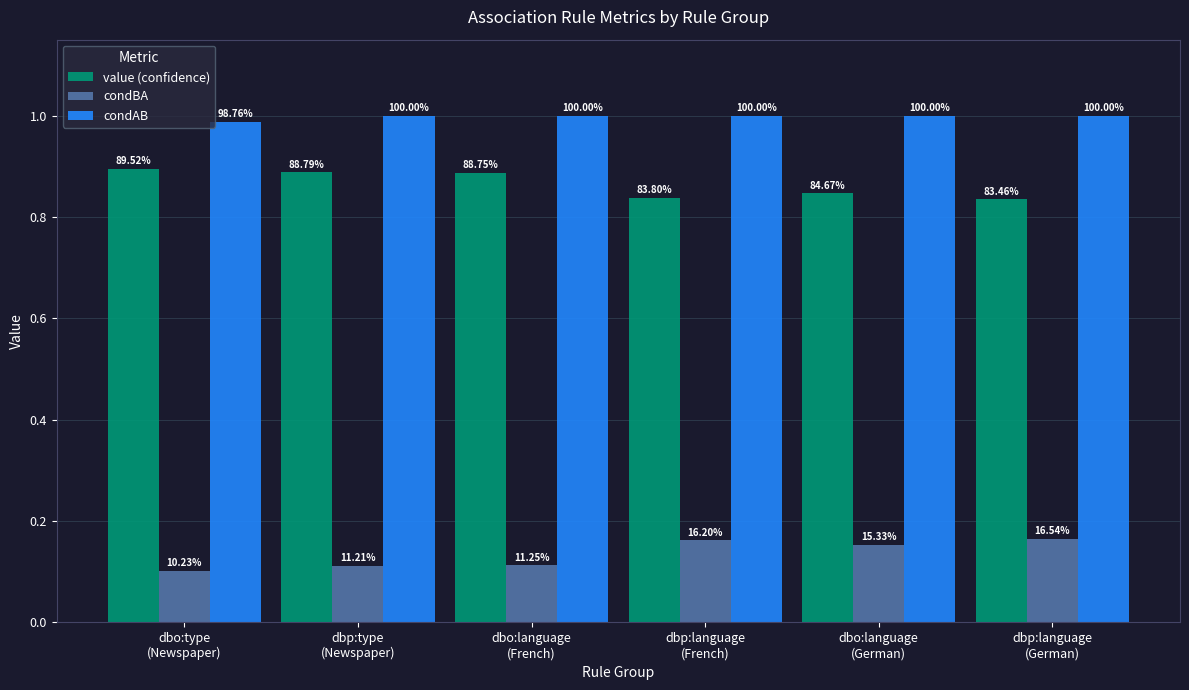

What is the sum of the value (confidence) values at dbo:language
(French) and dbp:type
(Newspaper)?

1.8